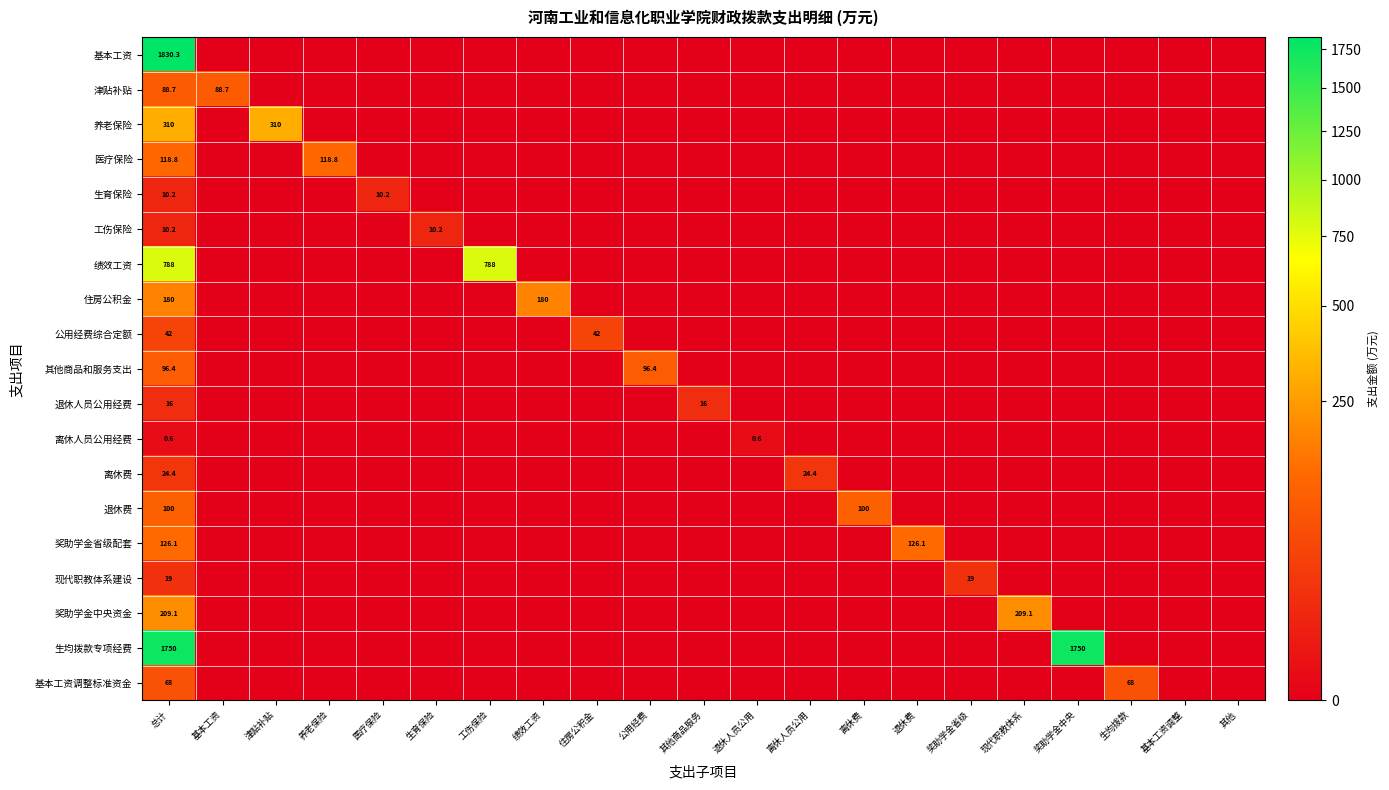

At which category does the chart reach its peak across all series?

总计